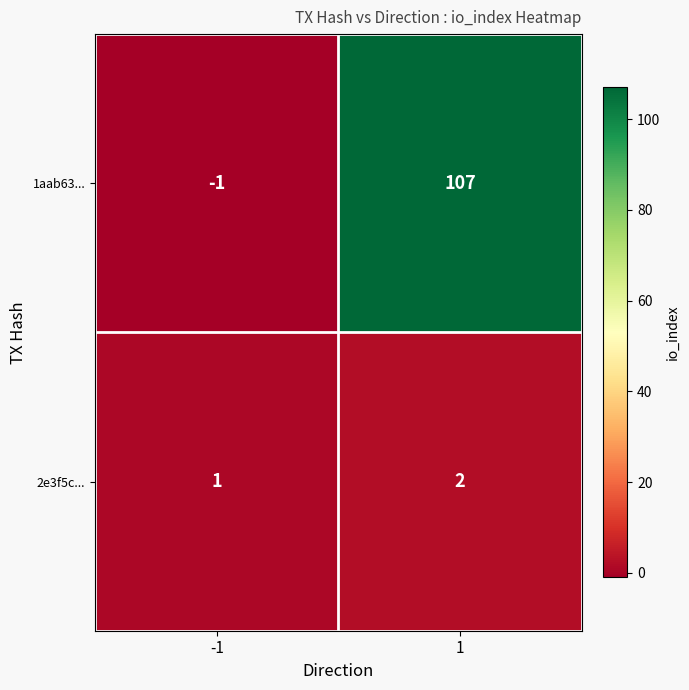

What is the average value of the 1aab63... series?

53